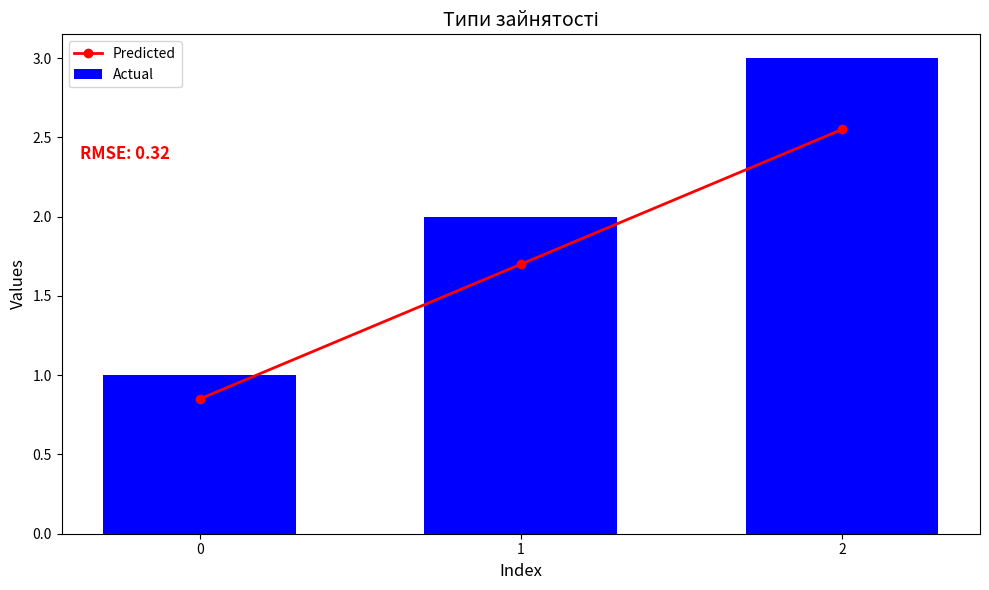

Reading left to right, what are all the values shown in this chart?

Predicted: 0=0.8	1=1.7	2=2.5
Actual: 0=1.0	1=2.0	2=3.0